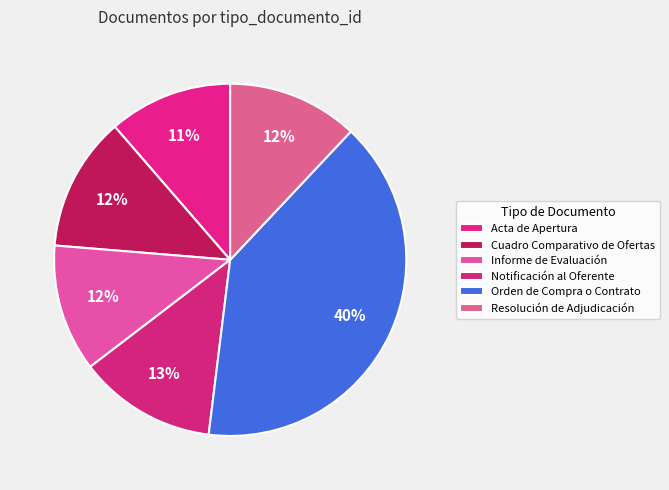

To the nearest percent, what is the difference between the largest and smallest slice percentages?

29%